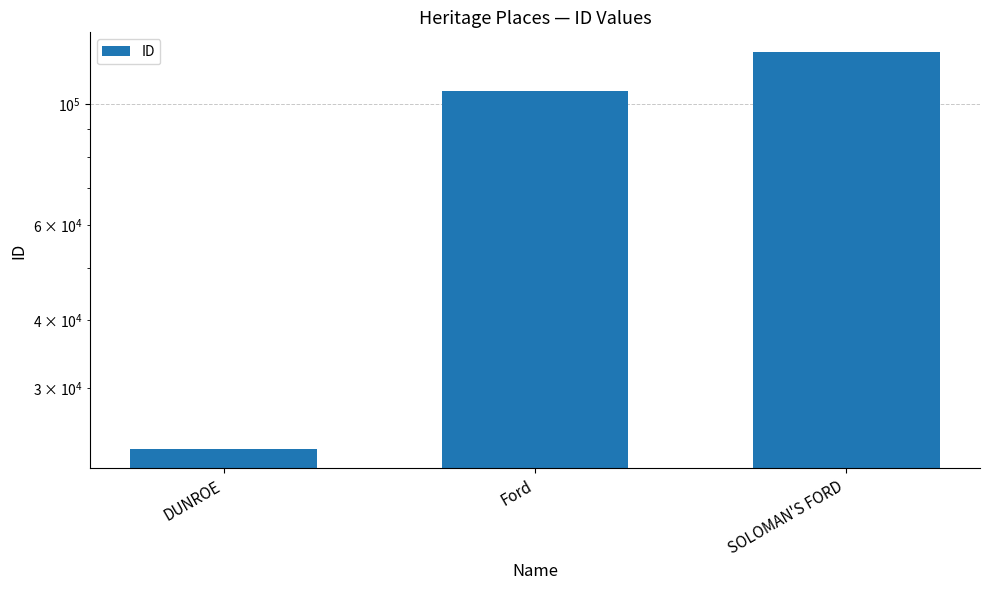

How many categories are shown in the chart?

3